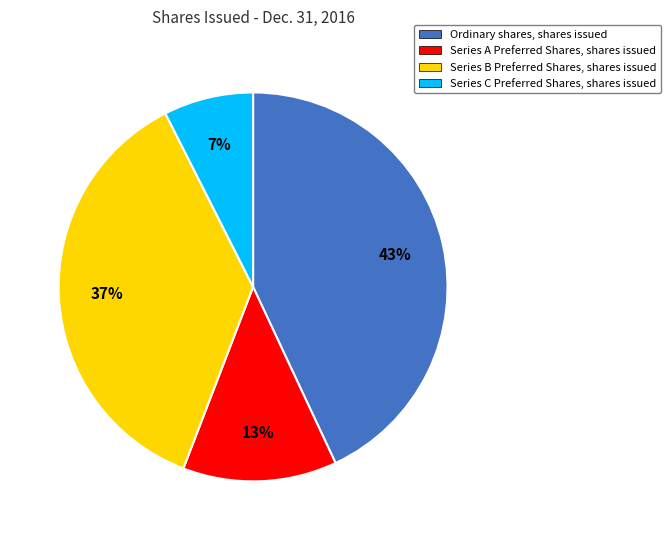

Is the sum of Ordinary shares, shares issued and Series A Preferred Shares, shares issued greater than half?

Yes